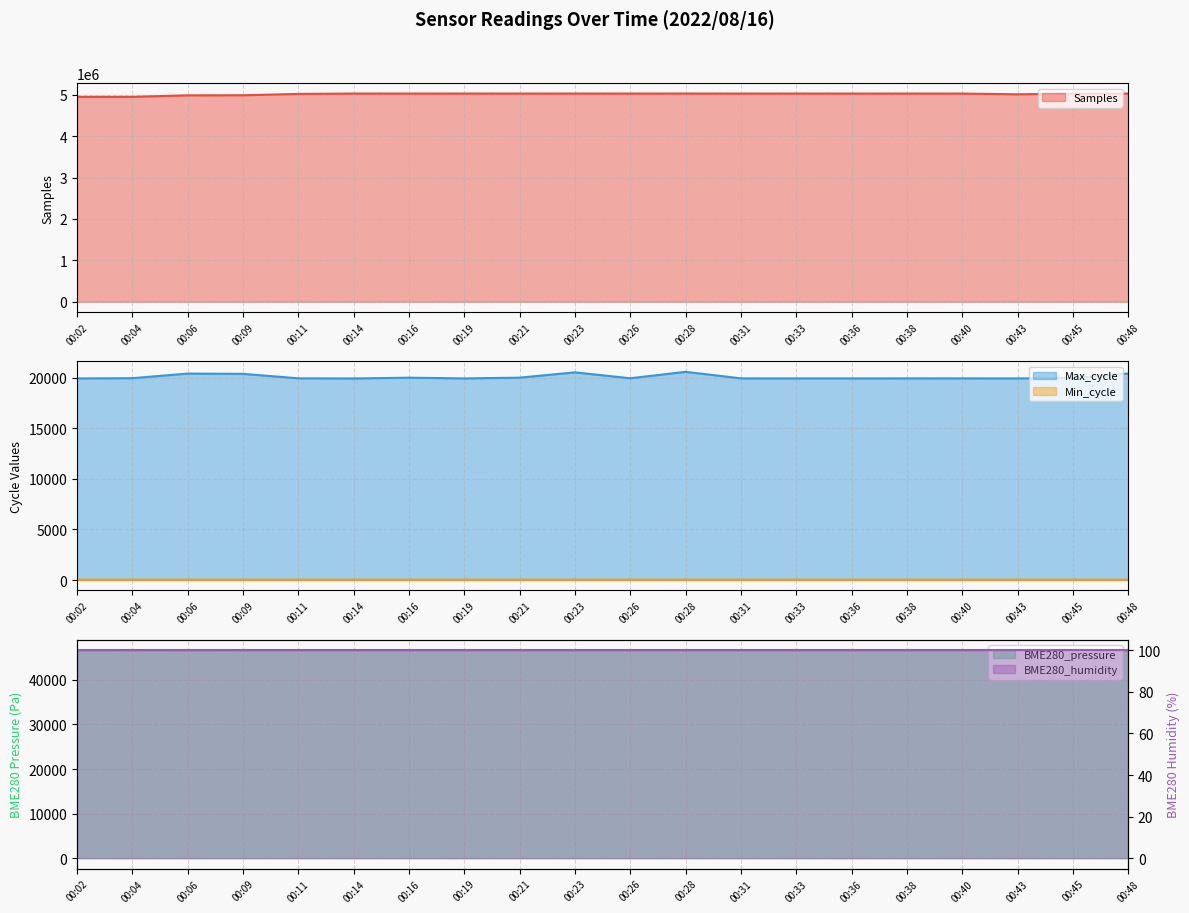

How many data points in Samples are above 5032758?

9